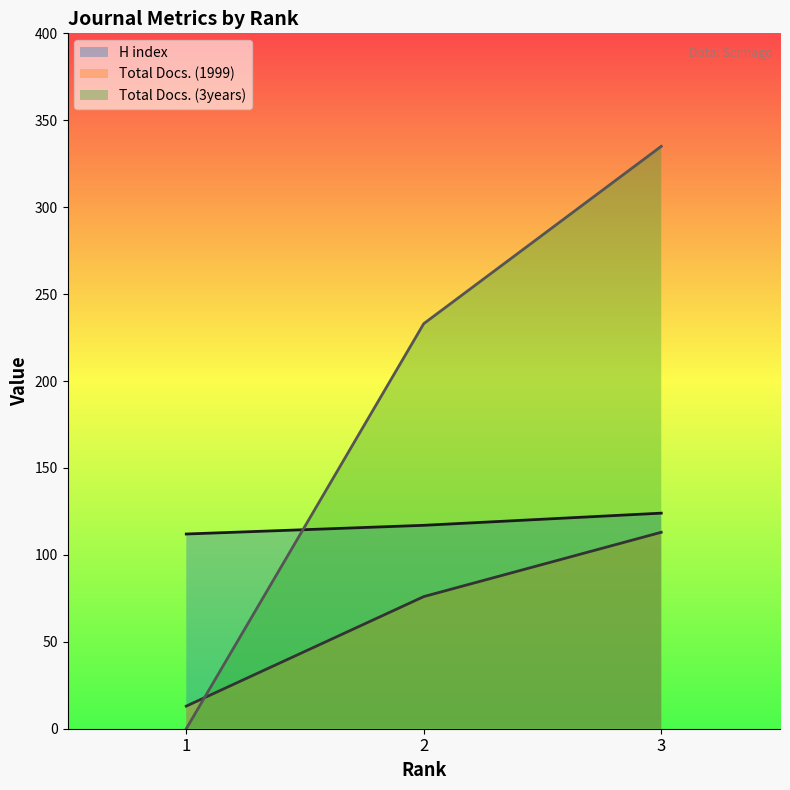

Does the chart have visible grid lines?

No